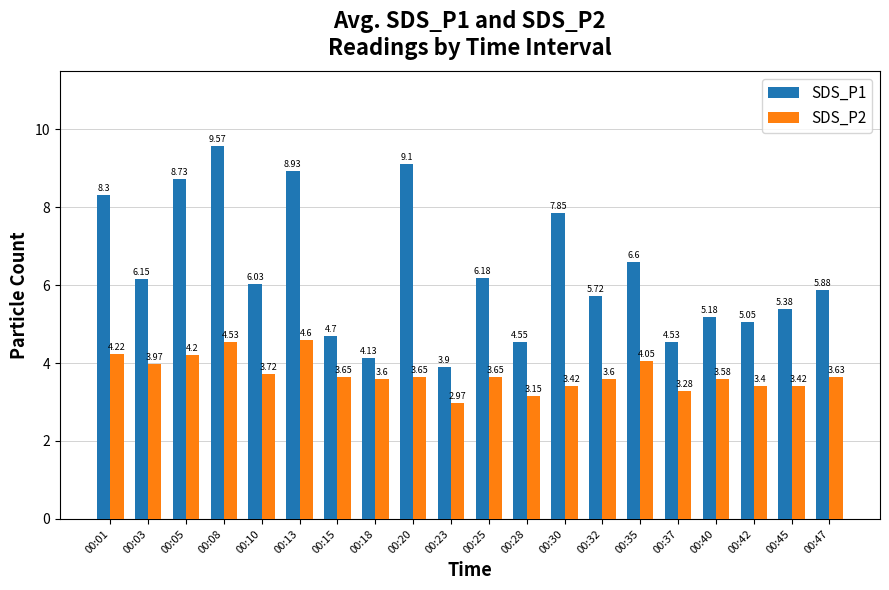

List the series in order of their peak value, lowest first.

SDS_P2, SDS_P1